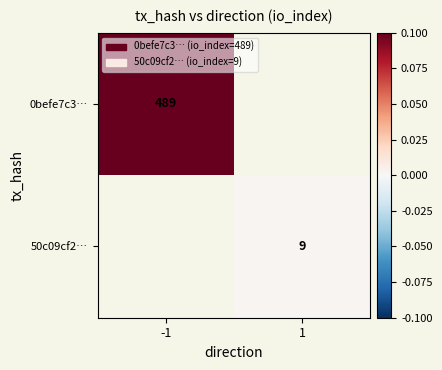

How many categories are shown in the chart?

2